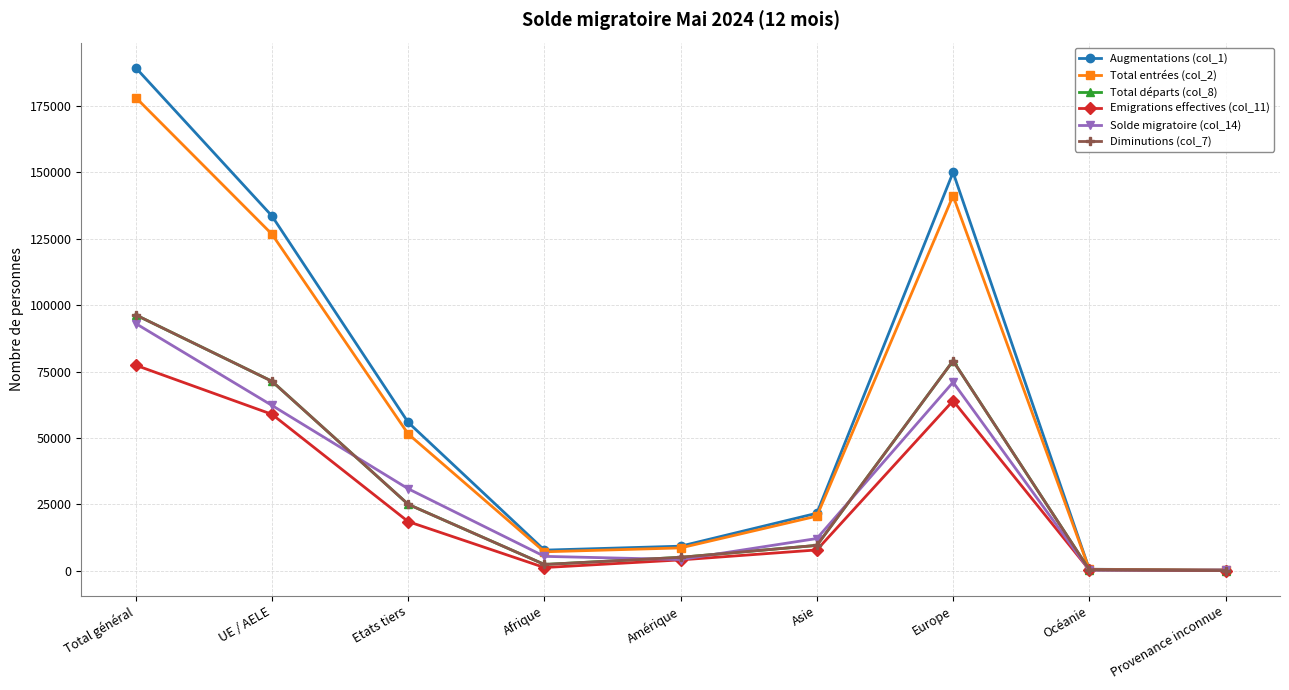

At which category is the sum across all series the highest?

Total général